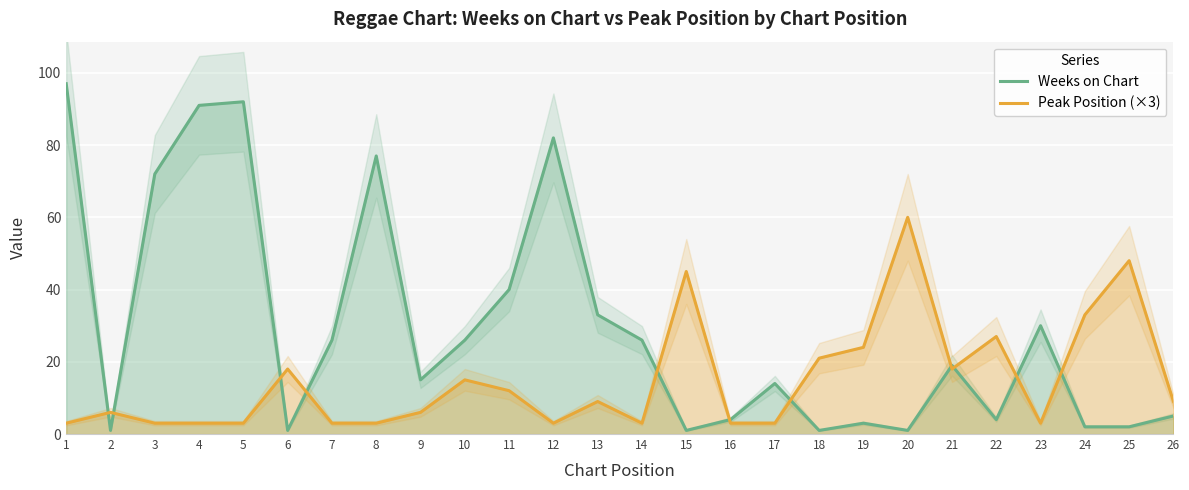

What is the lowest value of the Peak Position (×3) series?

3